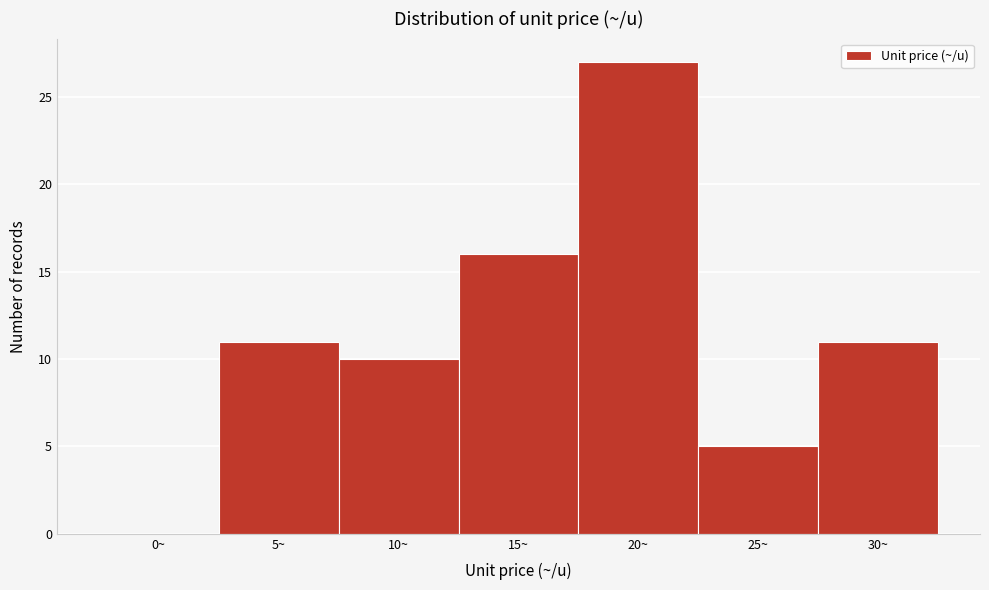

Reading left to right, extract all data points from this chart.

0~=0	5~=11	10~=10	15~=16	20~=27	25~=5	30~=11